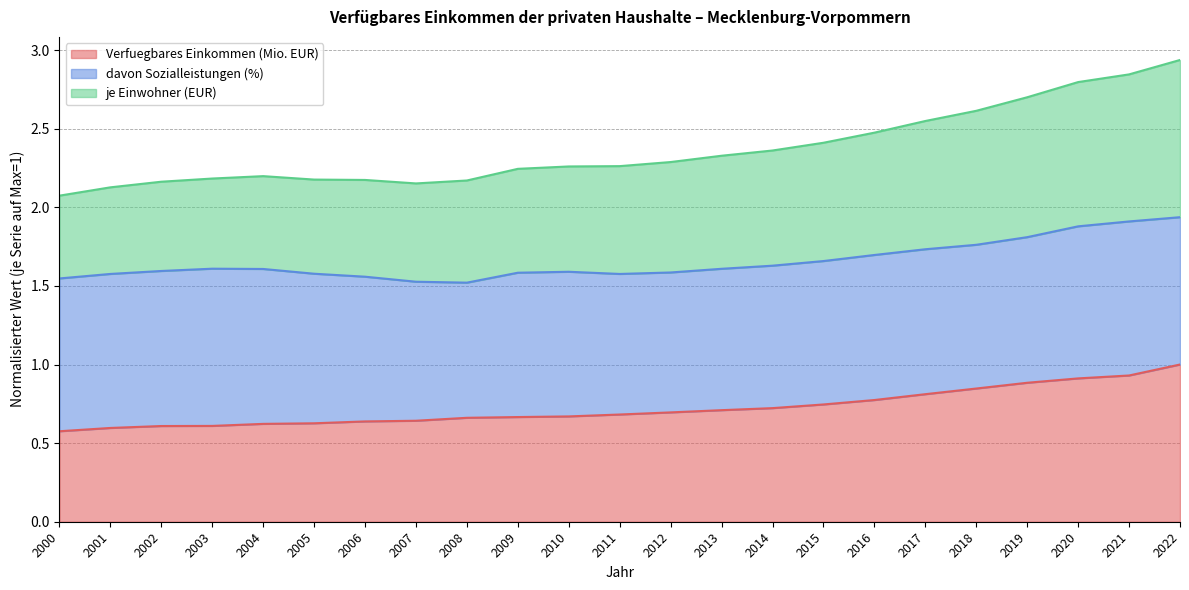

True or false: je Einwohner (EUR) and Verfuegbares Einkommen (Mio. EUR) cross at least once.

False